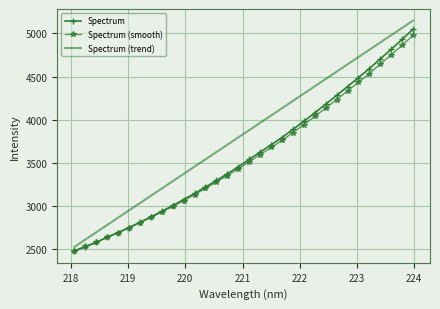

Which series has the largest range (max minus min)?

Spectrum (trend)